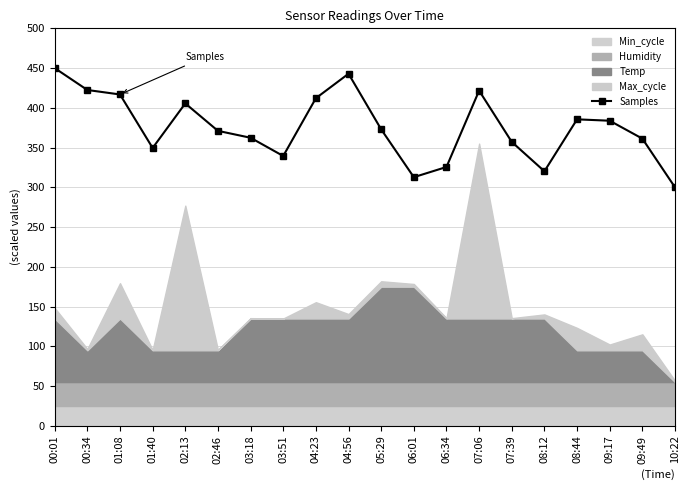

How many lines are shown in the chart?

1